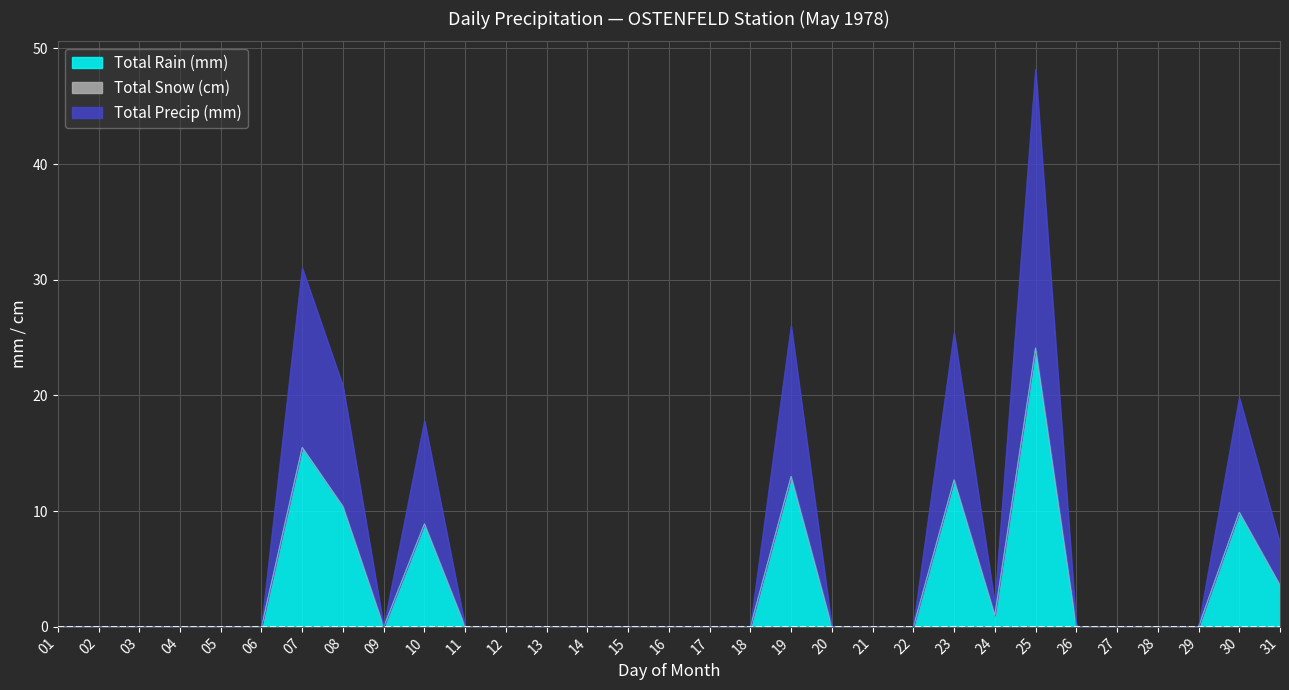

True or false: Total Precip (mm) has a value of -12.7 at 13.

False